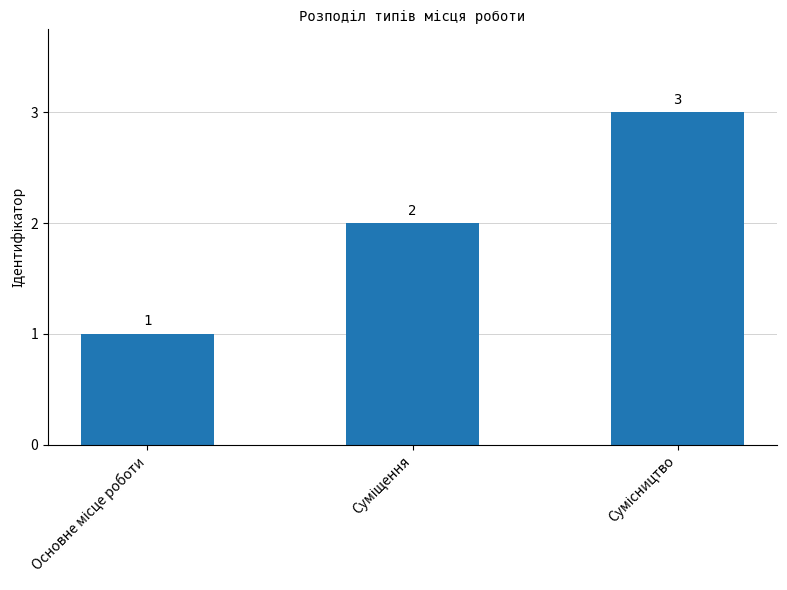

How many values are below 2?

1